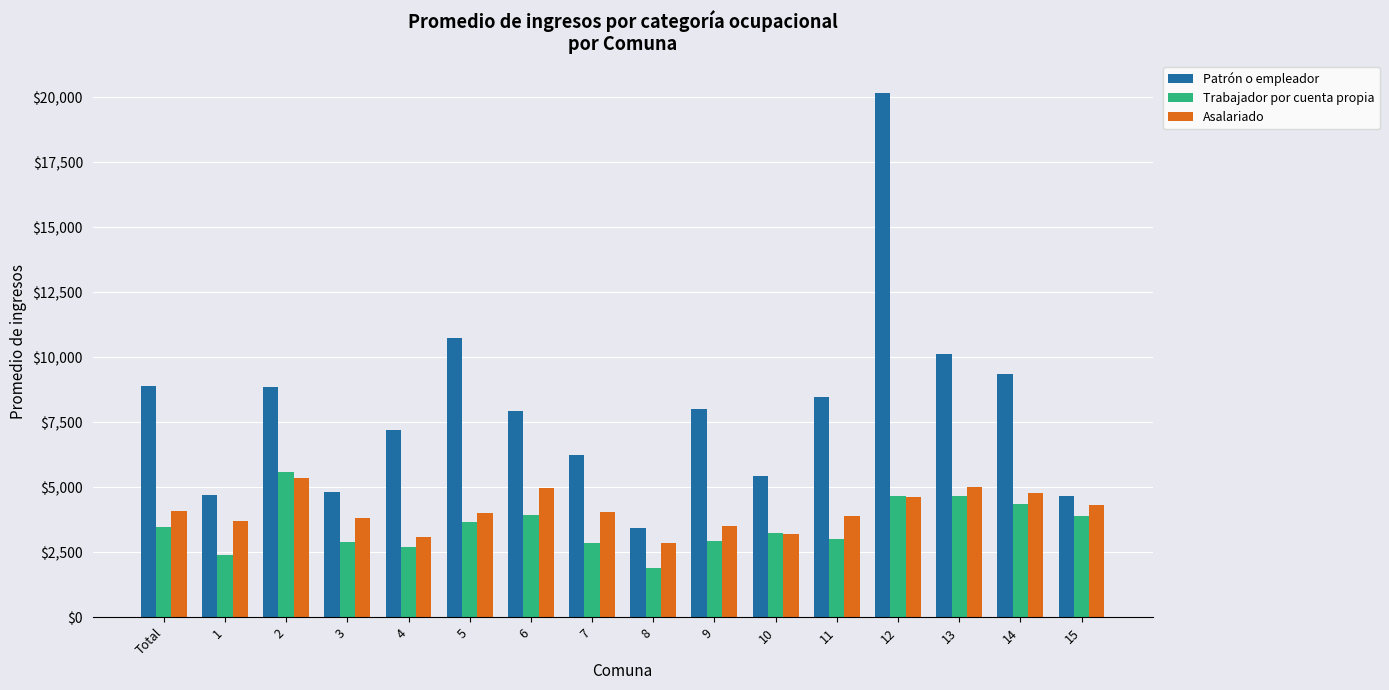

What is the spread (max minus min) of values at 12?

15549.1